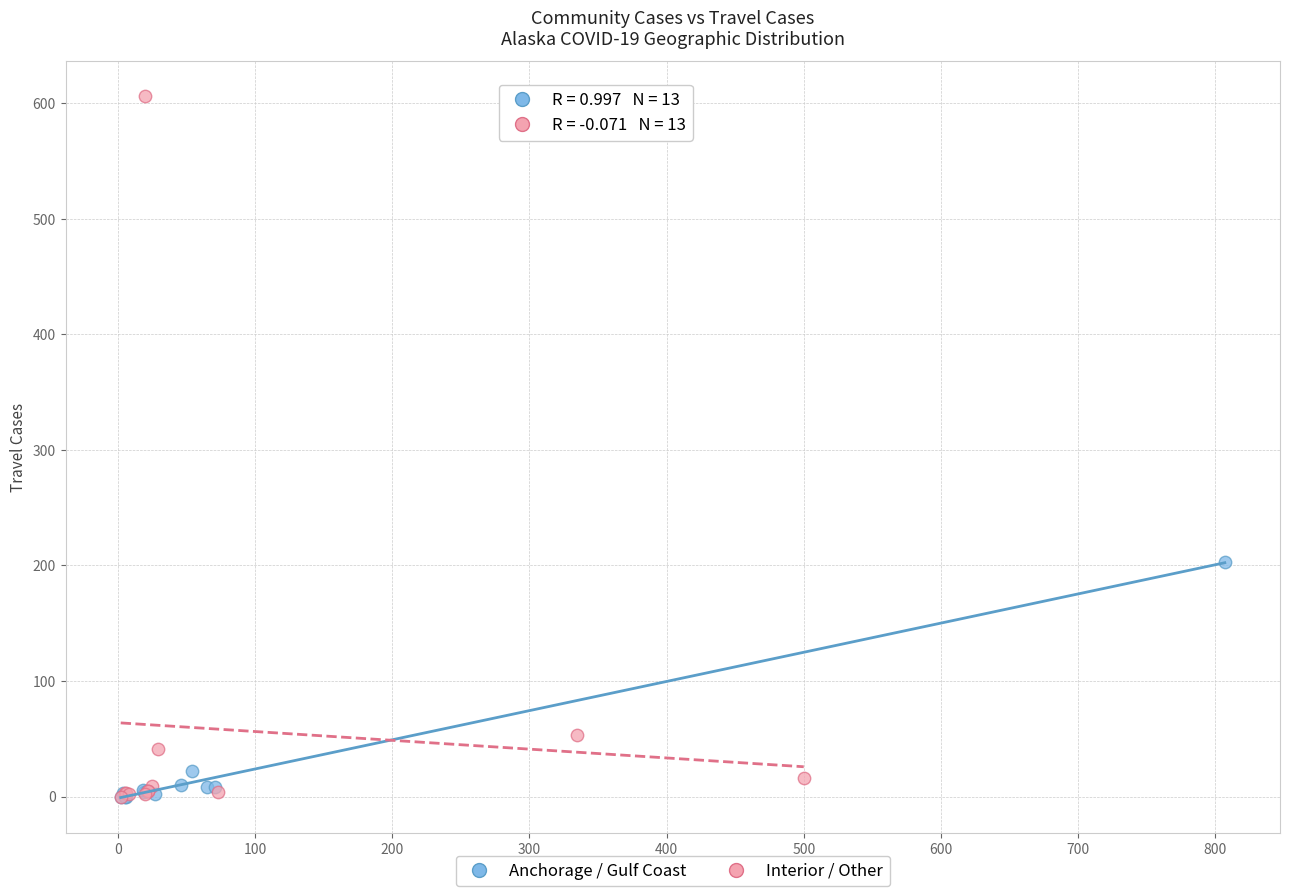

Which series has the largest Y range (max minus min)?

Interior / Other